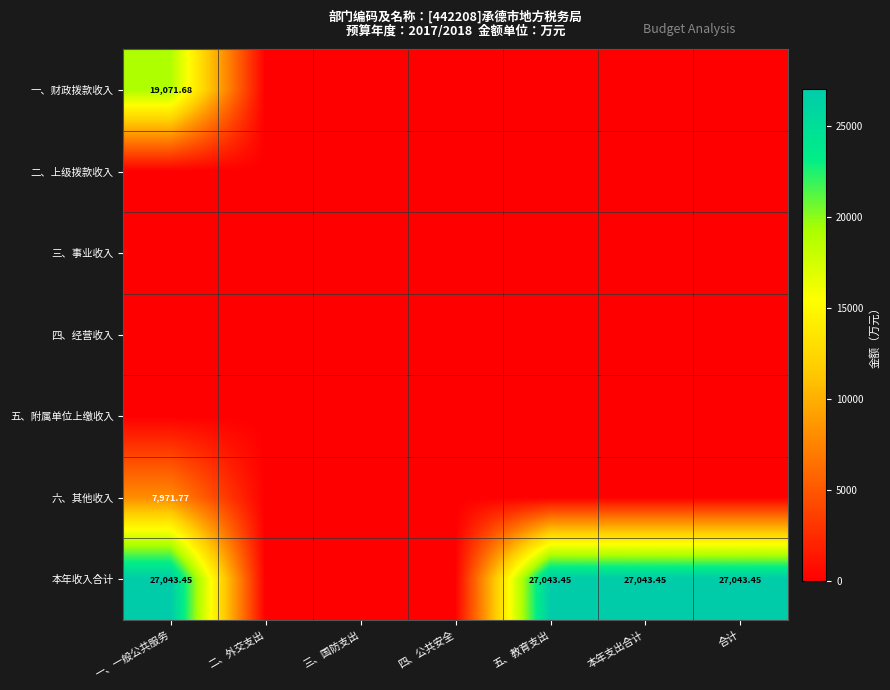

Is the value of 二、上级拨款收入 at 五、教育支出 greater than the value of 四、经营收入 at 三、国防支出?

No